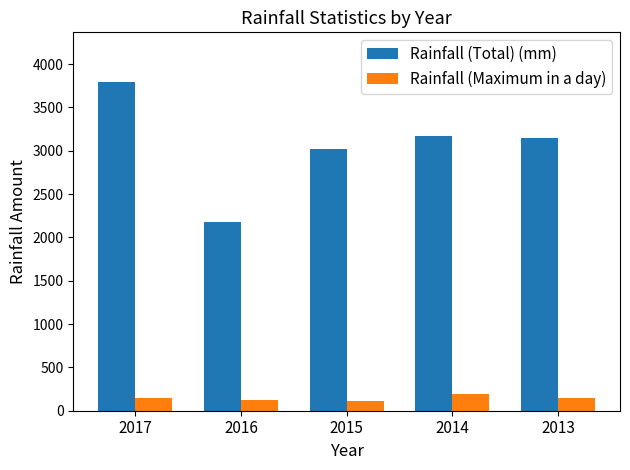

At which category does the chart reach its peak across all series?

2017